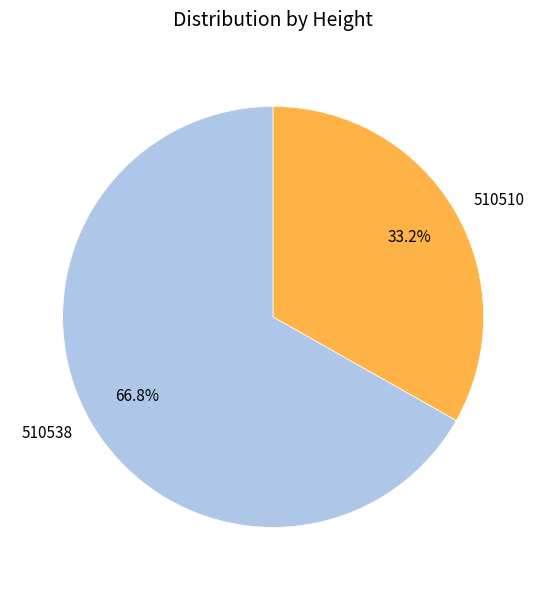

What percentage do 510510 and 510538 together represent?

100.0%